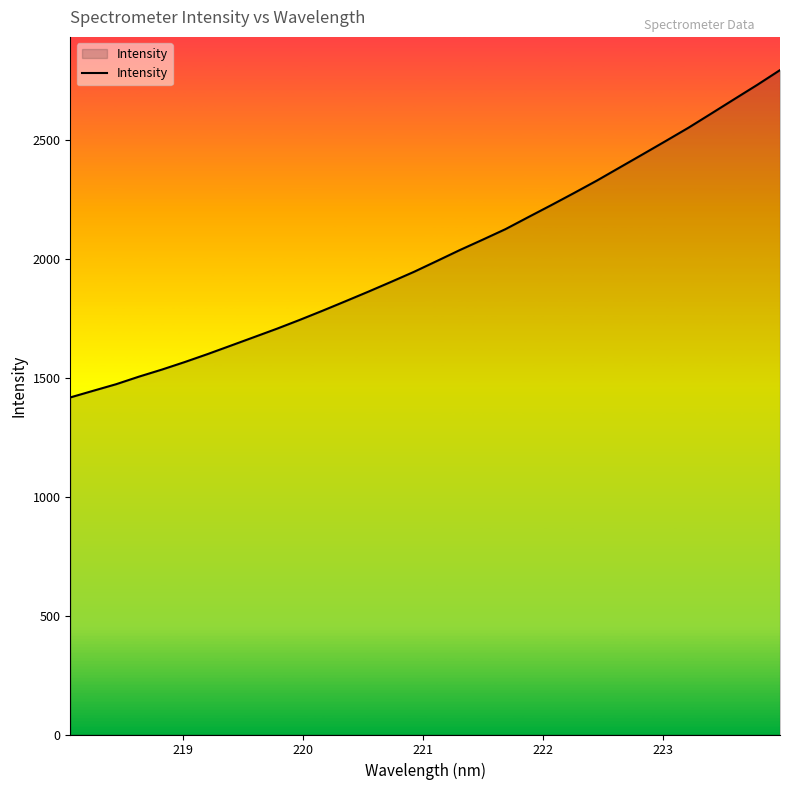

What is the greatest value displayed?

2792.3